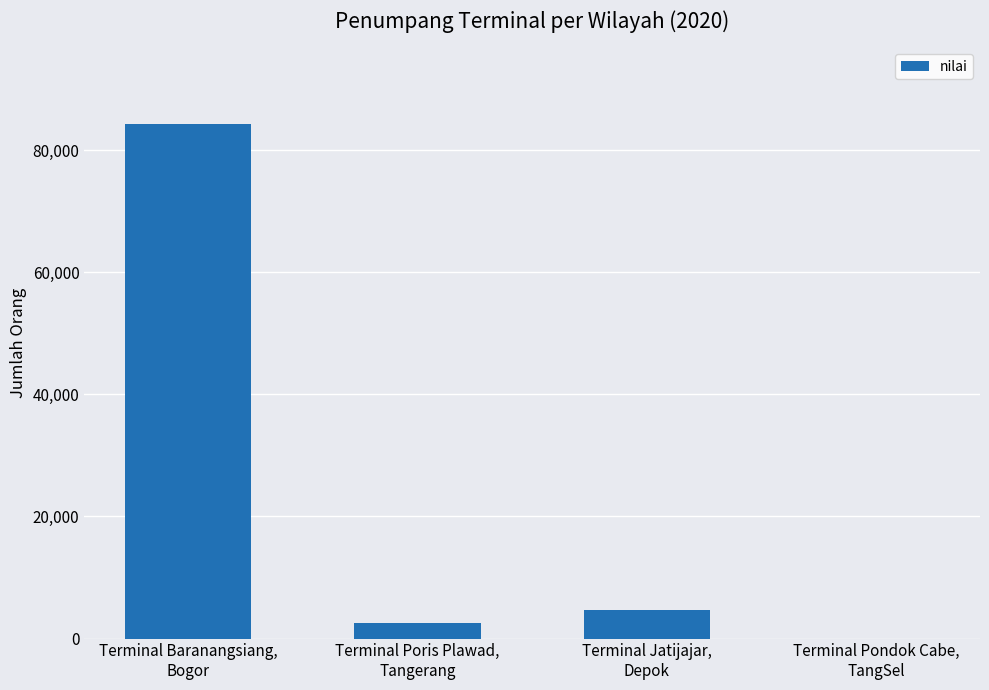

Where is the data nearest to the value 42142?

Terminal Jatijajar,
Depok